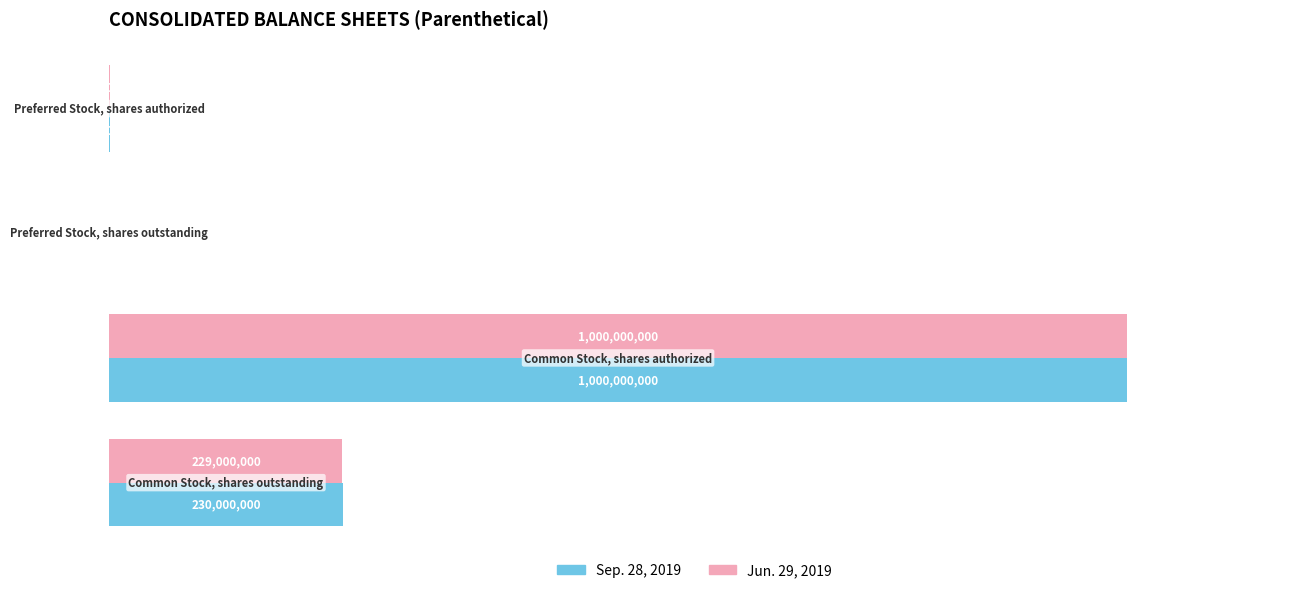

What are all the series names shown in the legend?

Sep. 28, 2019, Jun. 29, 2019